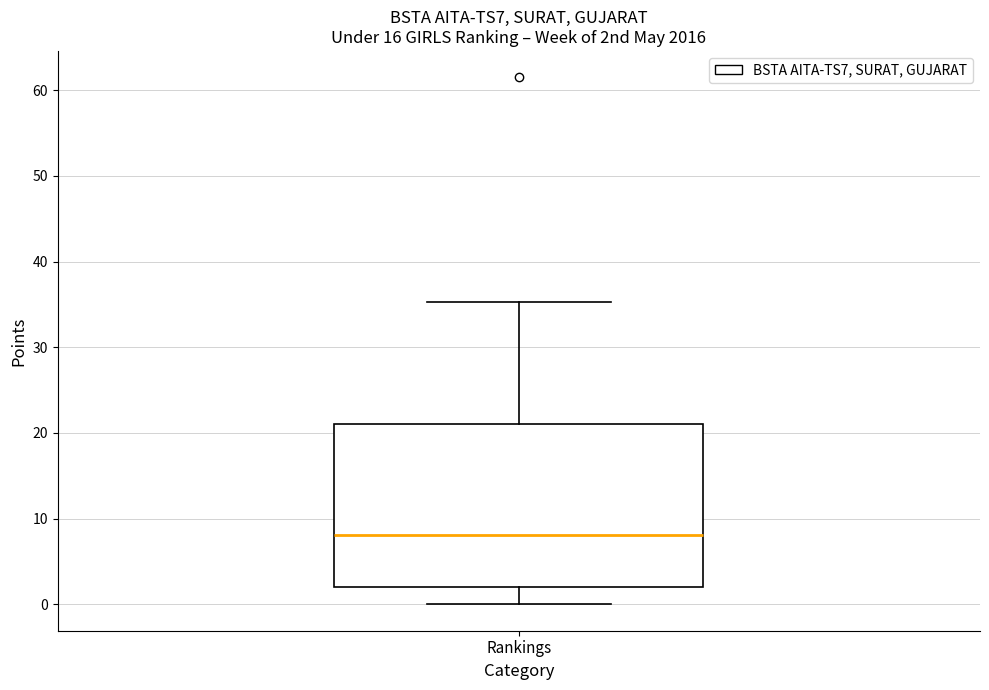

Read this box plot against the y-axis: the position of the median line, the range covered by the box, and the ends of both whiskers. The values are not printed on the chart, so give them approximately, as read against the axis.

median 8, box 2 to 21, whiskers 0 to 35